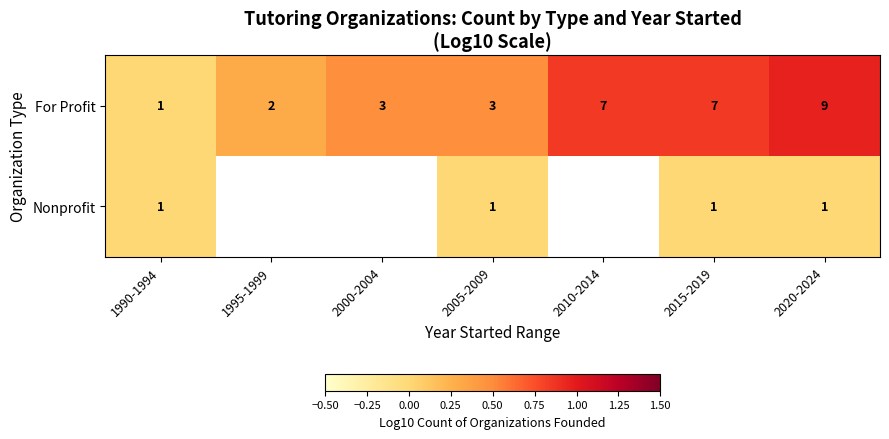

Which series changed the most between 2005-2009 and 2020-2024?

For Profit